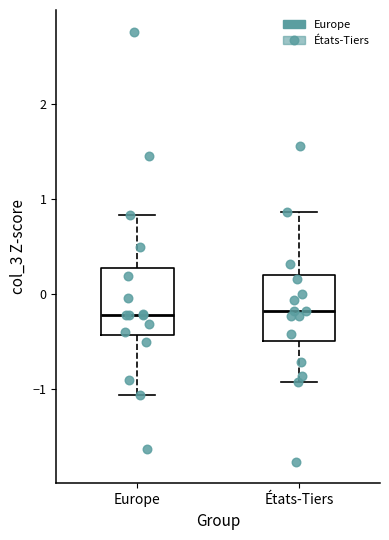

Where does the median line of the box for États-Tiers sit on the y-axis? The values are not printed on the chart, so give them approximately, as read against the axis.

-0.2